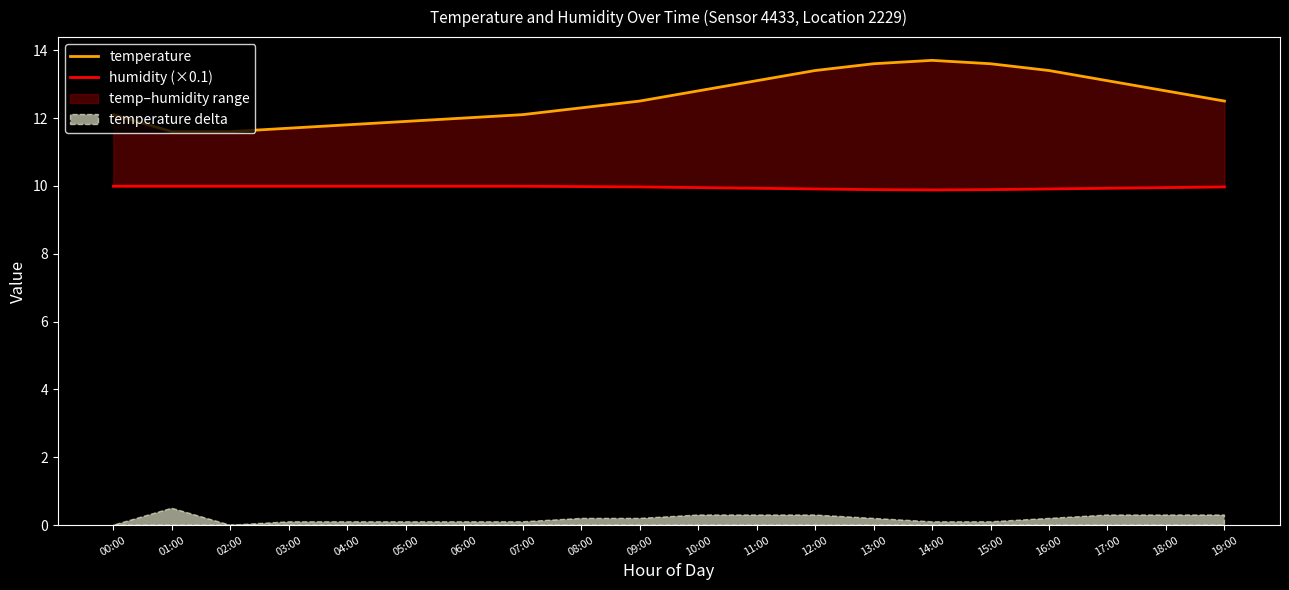

What is the difference between the maximum and second lowest values in the humidity (×0.1) series?

0.1